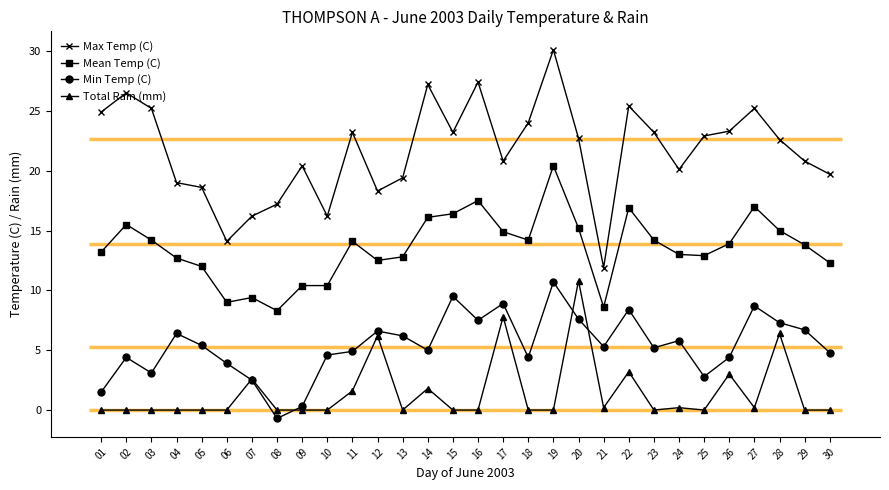

What is the value of the Max Temp (C) point at the 12th from the left?

18.3